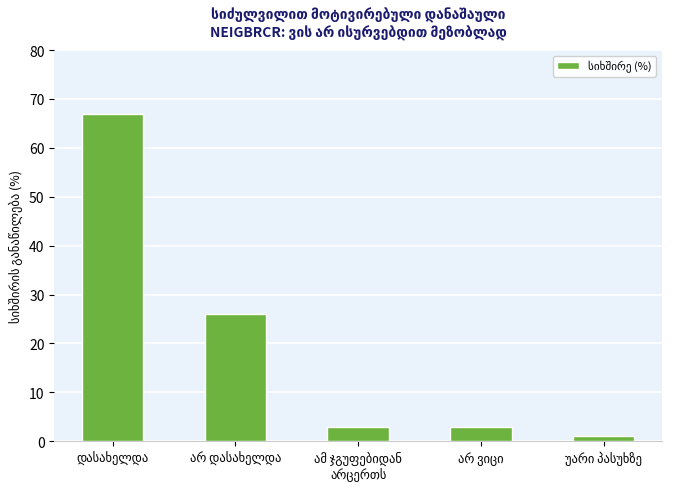

What is the maximum value shown in the chart?

67